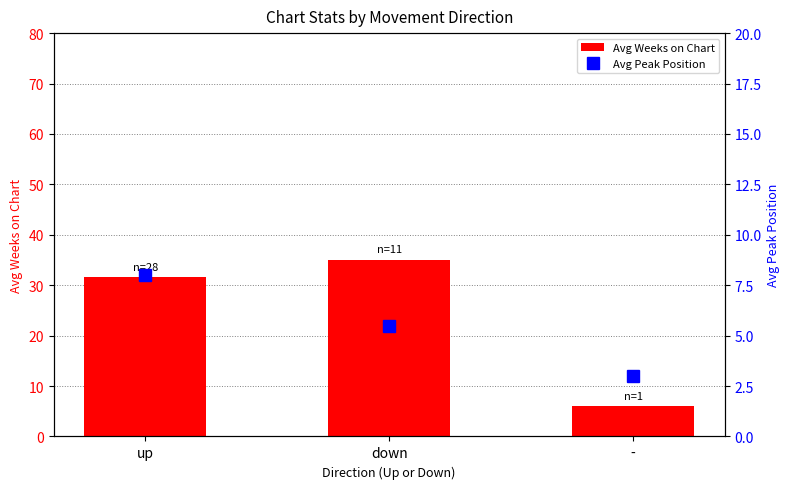

Which label corresponds to the largest value in the chart?

down